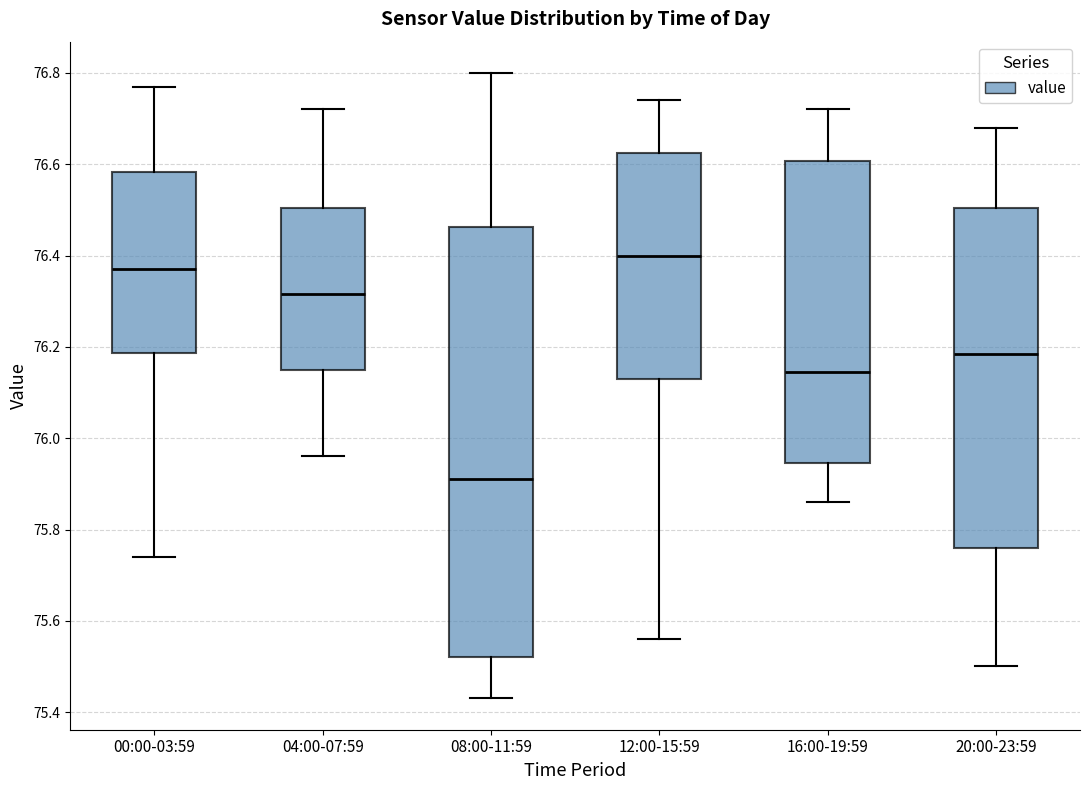

Which box is the tallest, from its lower edge to its upper edge?

08:00-11:59